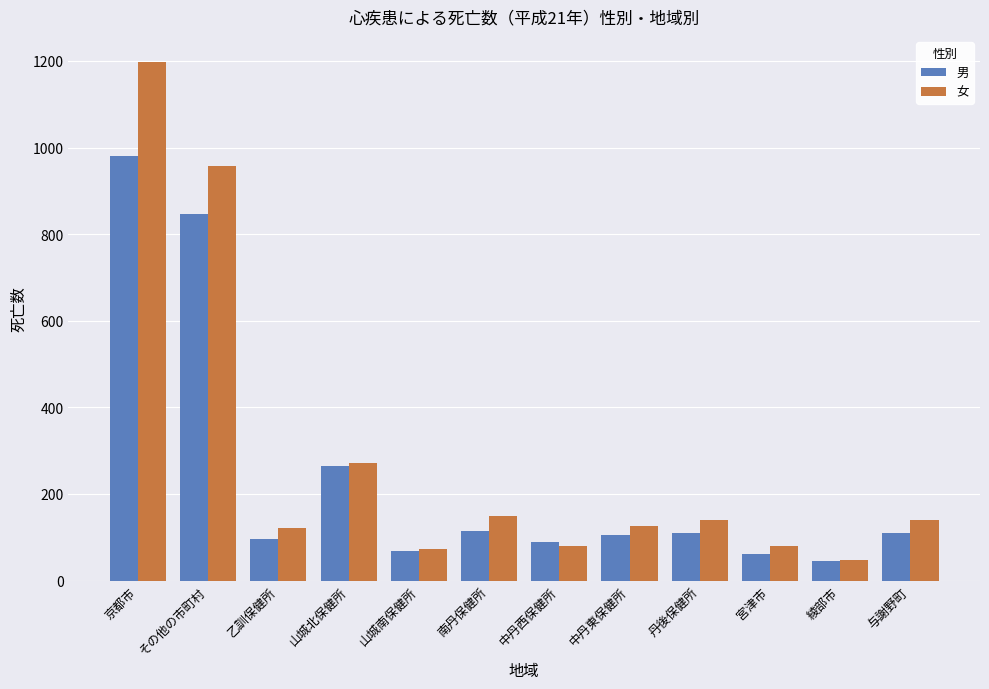

Which series has the largest range (max minus min)?

女